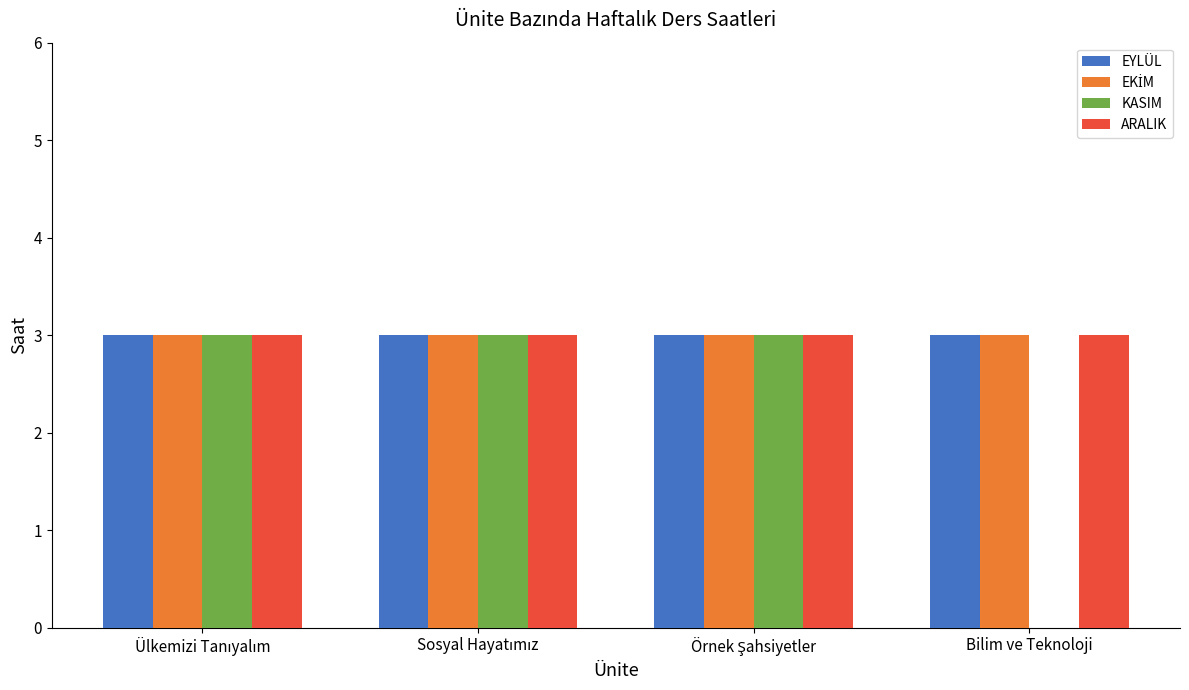

The value of ARALIK at Bilim ve Teknoloji is 3. True or false?

True